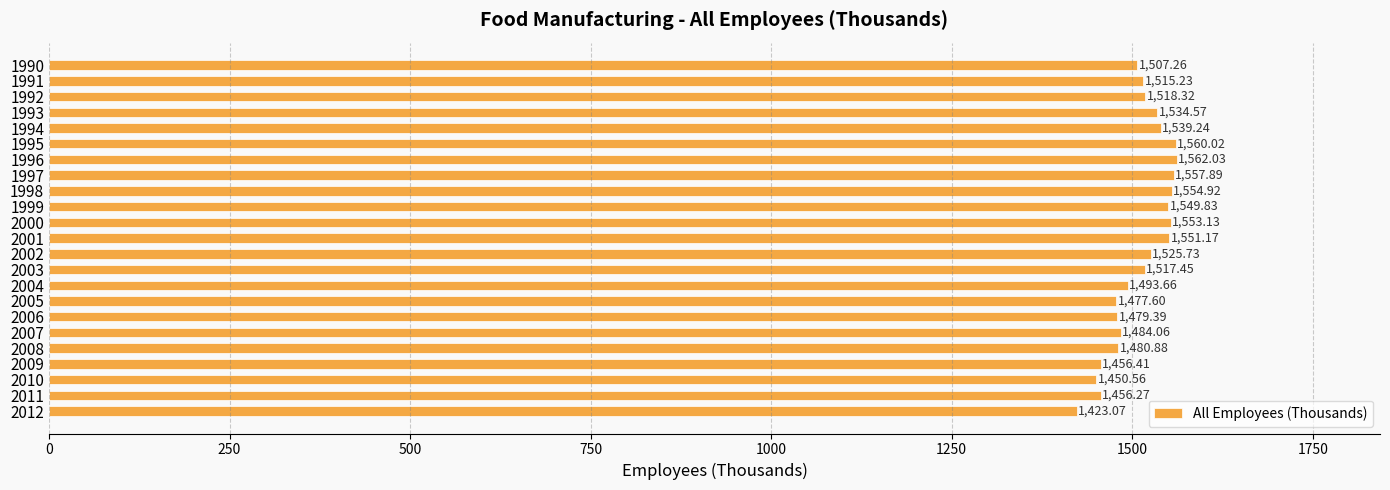

Rank the categories by value from lowest to highest.

2012, 2010, 2011, 2009, 2005, 2006, 2008, 2007, 2004, 1990, 1991, 2003, 1992, 2002, 1993, 1994, 1999, 2001, 2000, 1998, 1997, 1995, 1996